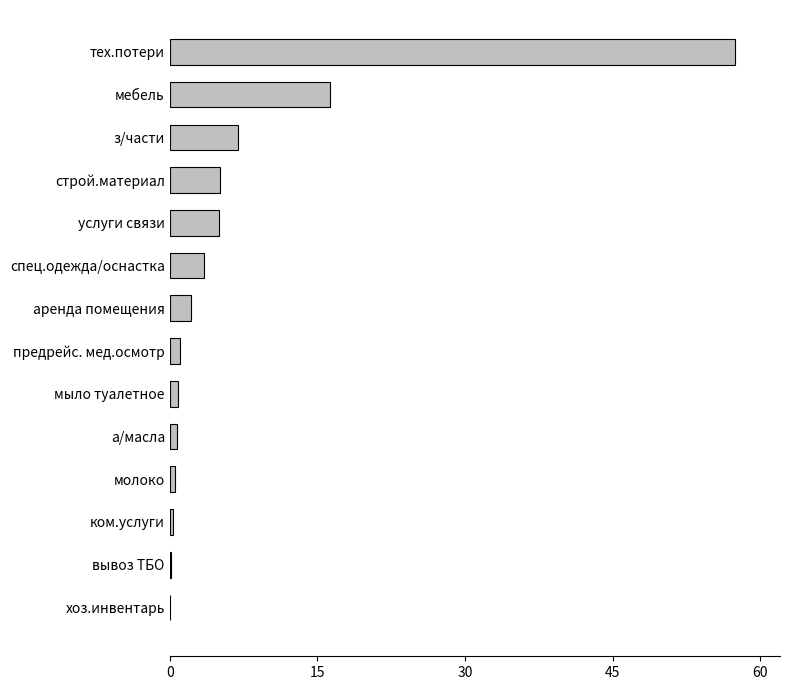

What is the sum of all values?

100.0